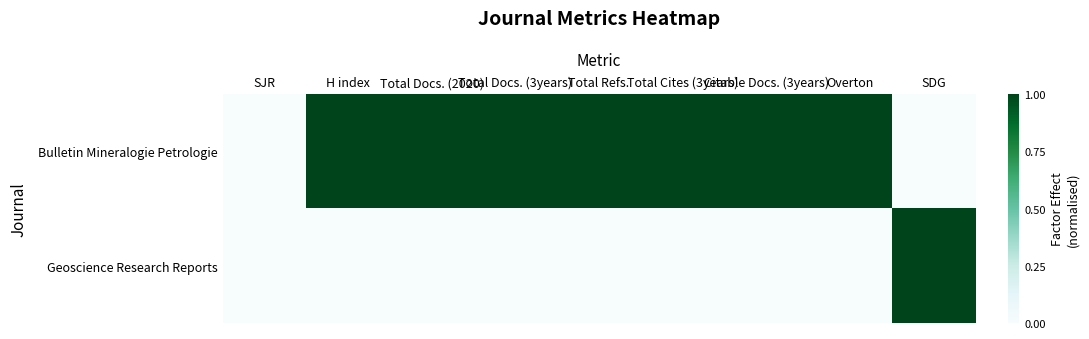

Rank the series at Total Docs. (2020) from lowest to highest value.

Geoscience Research Reports, Bulletin Mineralogie Petrologie